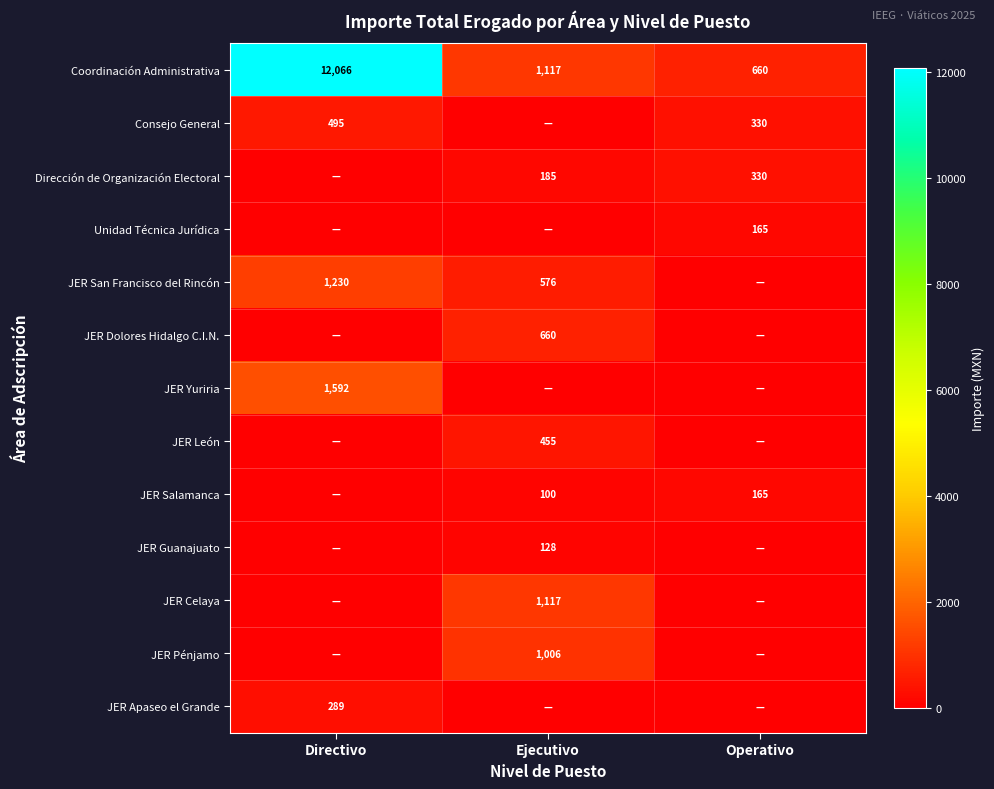

The JER San Francisco del Rincón series shows 576 at Ejecutivo. True or false?

True